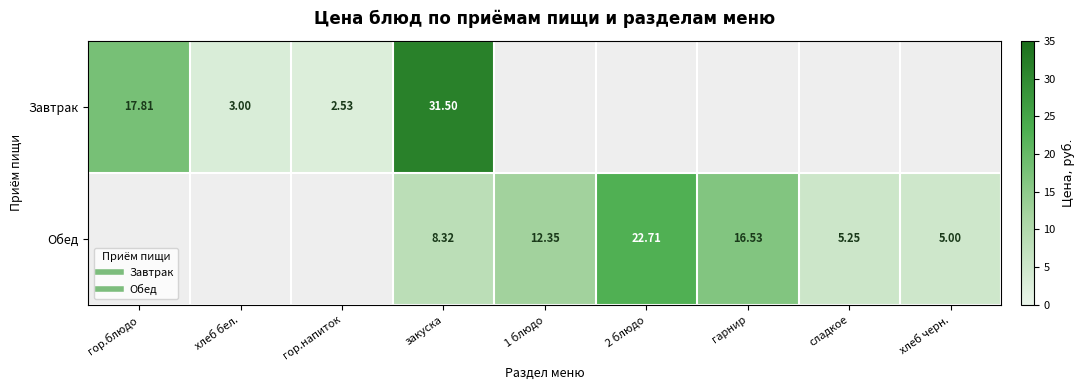

Count the number of data series in this chart.

2